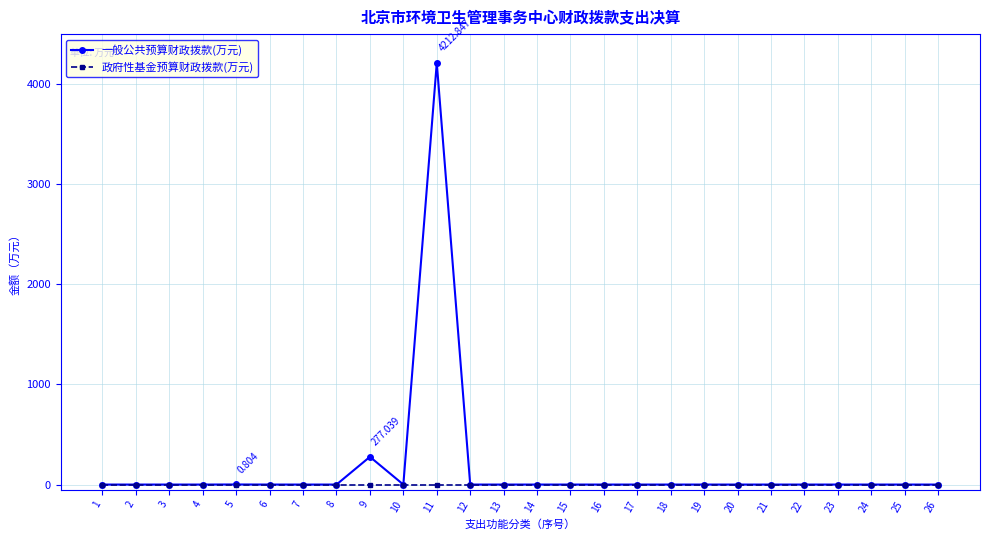

Is it true that 一般公共预算财政拨款(万元) equals 0.0 at 12?

True